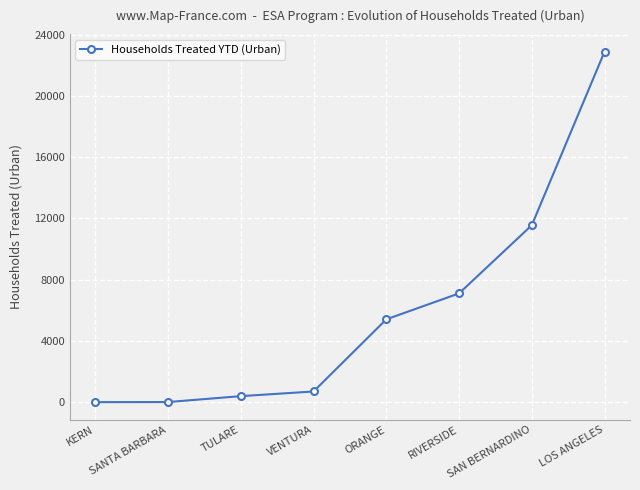

Does the chart display data point markers on the line(s)?

Yes